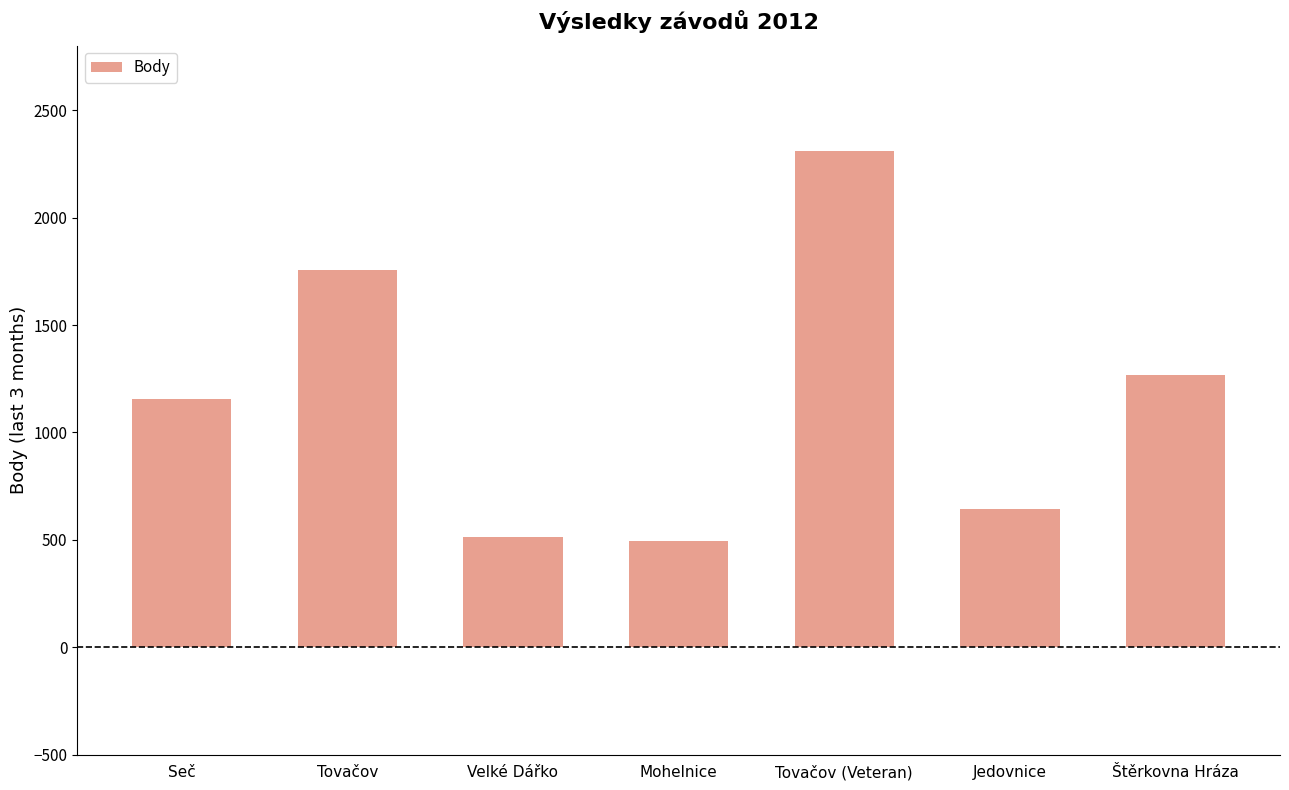

Reading left to right, extract all data points from this chart.

1156	1758	514	494	2312	646	1266